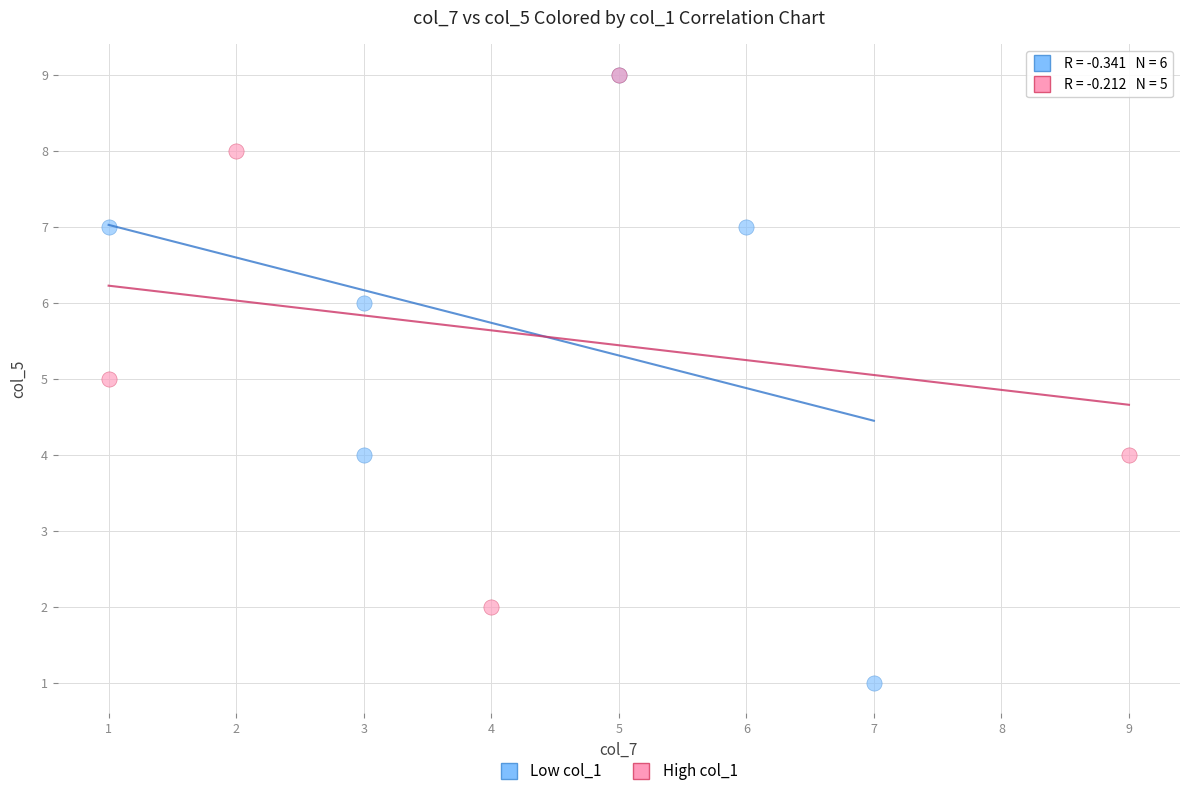

Which series has the widest spread of Y values?

Low col_1